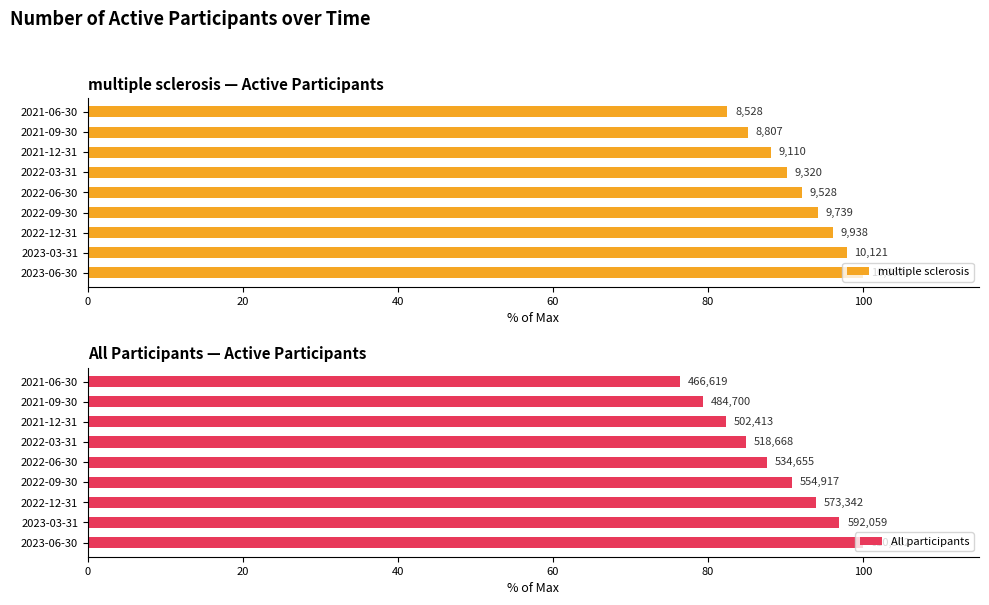

How many values in the All participants series are below 87?

4